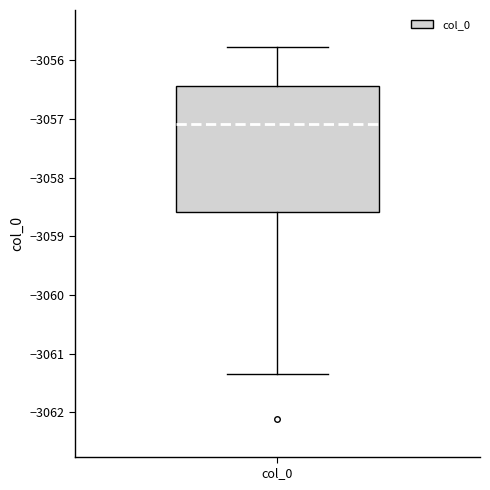

Transcribe this box plot: give where the median line is, the range the box spans, and where the two whiskers end, as read against the y-axis. The values are not printed on the chart, so give them approximately, as read against the axis.

median -3057.1, box -3058.6 to -3056.4, whiskers -3061.3 to -3055.8